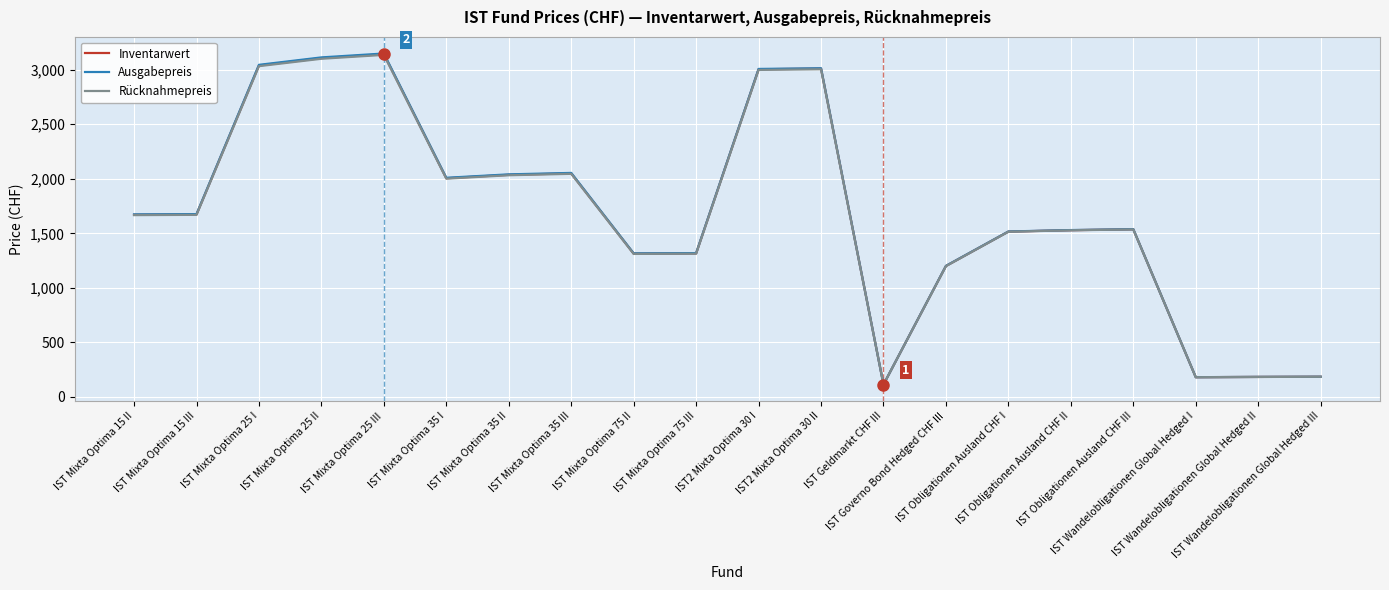

Is this an area chart (filled region under the line)?

No